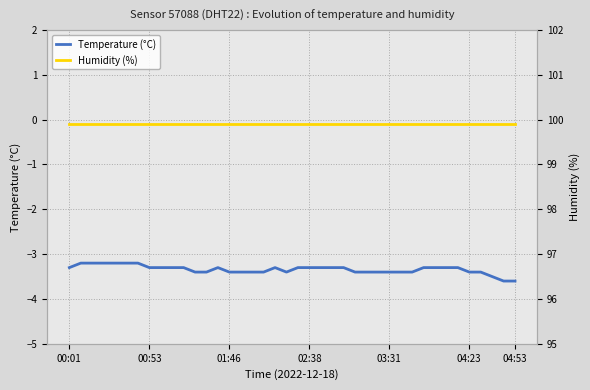

The Temperature (°C) series shows -2.1 at 27. True or false?

False